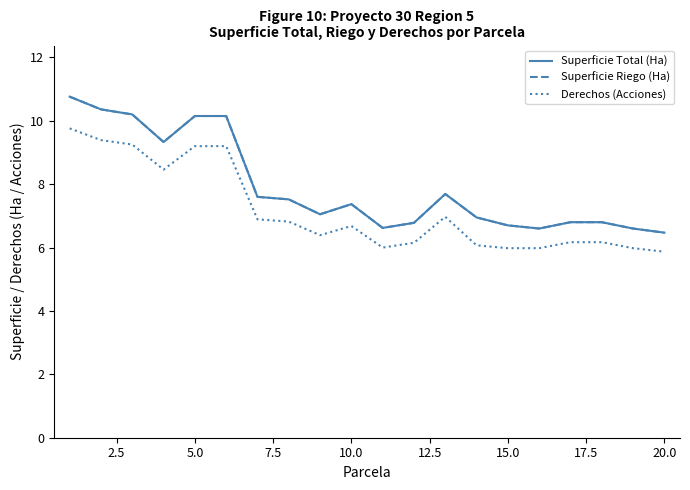

Is this an area chart (filled region under the line)?

No